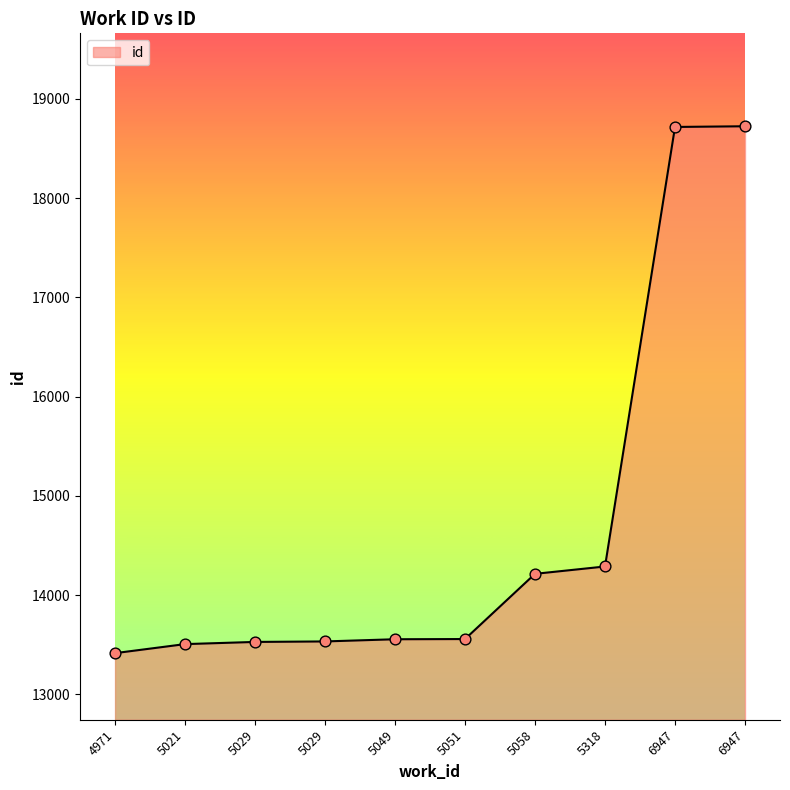

Approximately how many times larger is the value at 5029 compared to 6947?

0.7